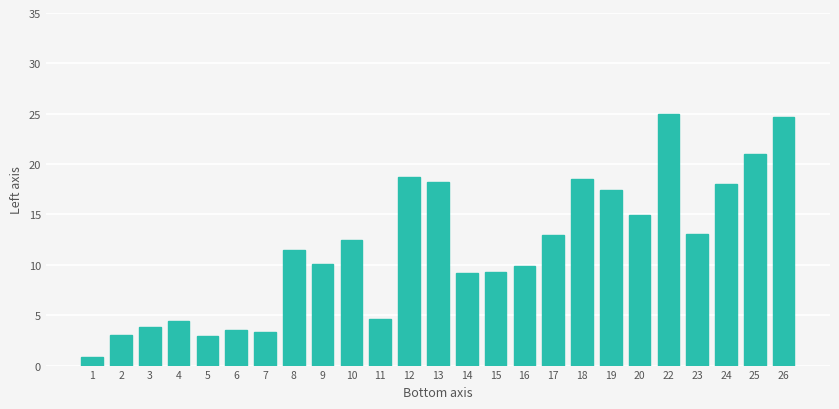

What is the difference between the values at 22 and 1?

24.1